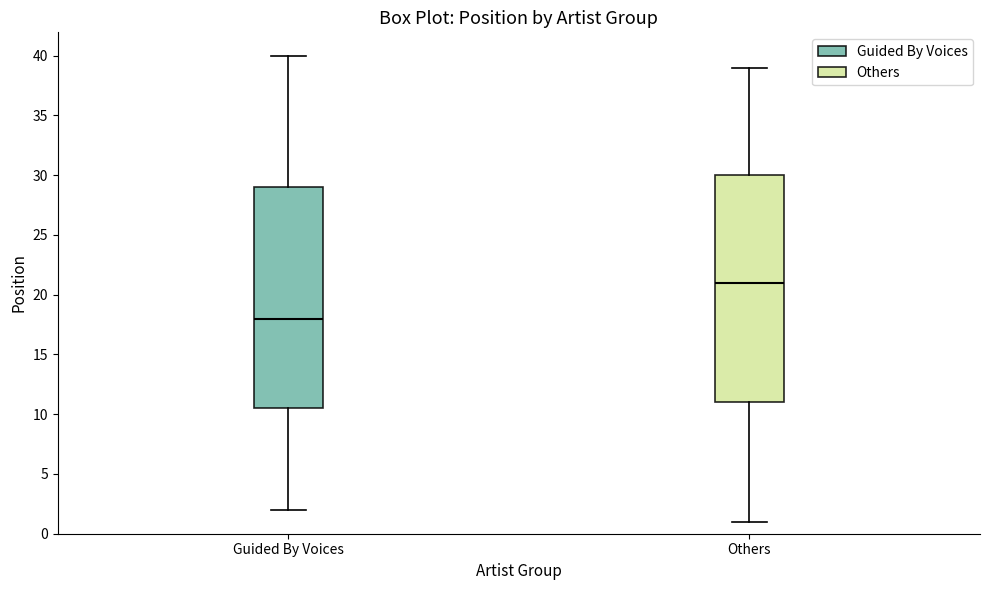

Reading left to right, transcribe this box plot: for each box, give where its median line is, the range the box spans, and where its two whiskers end, as read against the y-axis. The values are not printed on the chart, so give them approximately, as read against the axis.

Guided By Voices: median 18.0, box 10.5 to 29.0, whiskers 2.0 to 40.0
Others: median 21.0, box 11.0 to 30.0, whiskers 1.0 to 39.0